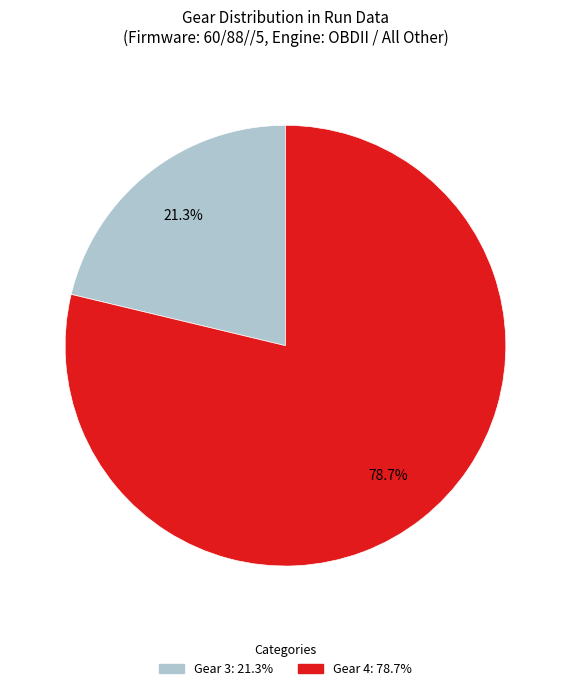

Is there a majority slice in this chart?

Yes